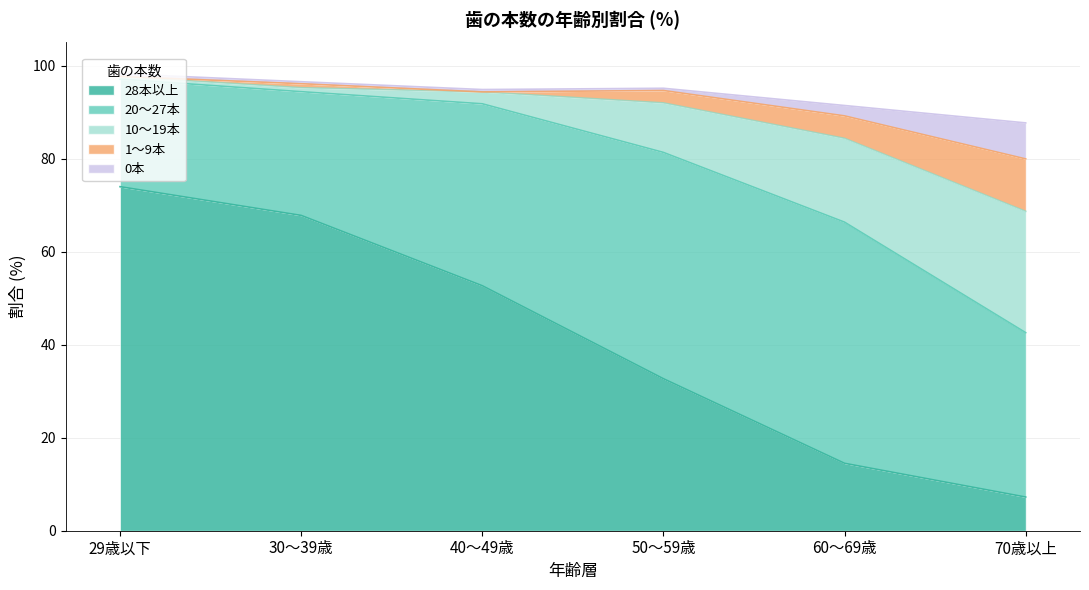

What is the label of the 5th point from the left?

60～69歳